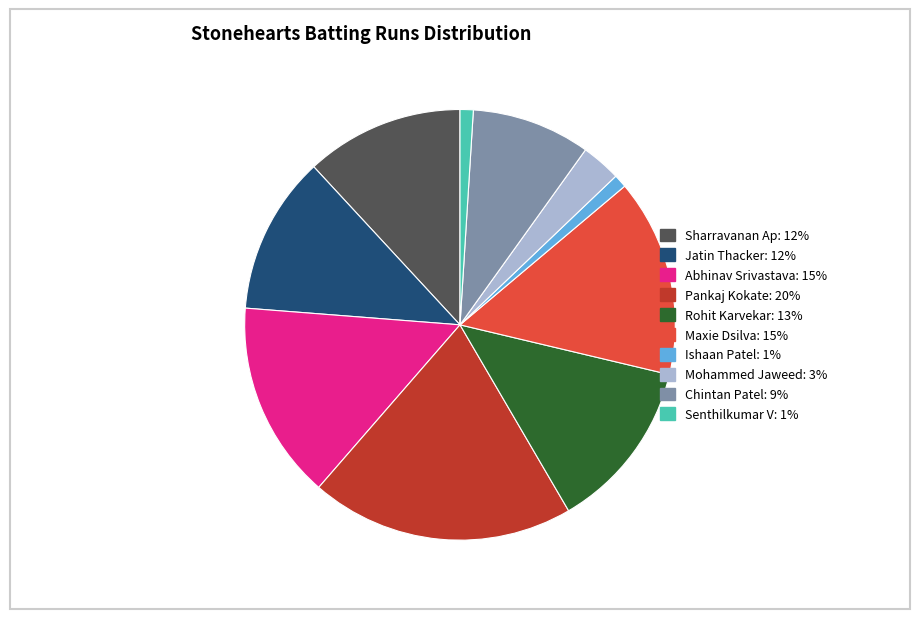

The Chintan Patel slice represents 20% of the pie. True or false?

False